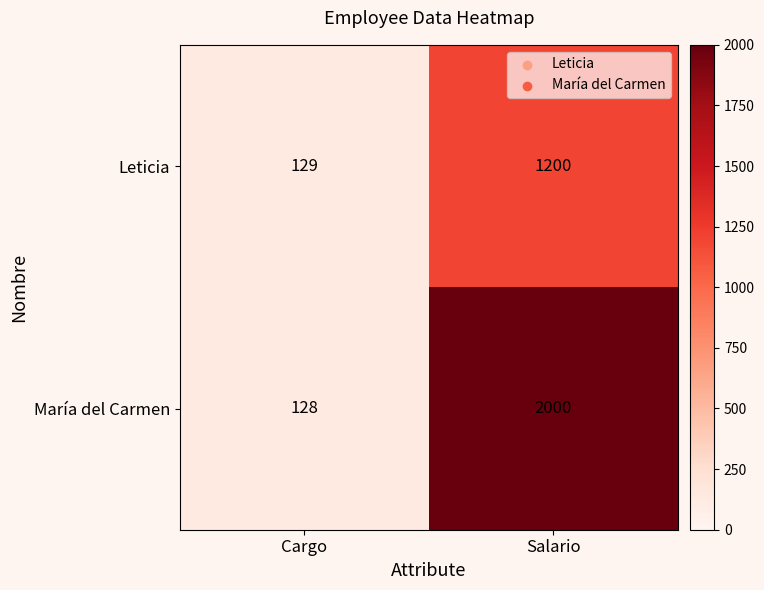

Which series has the largest total across all categories?

María del Carmen